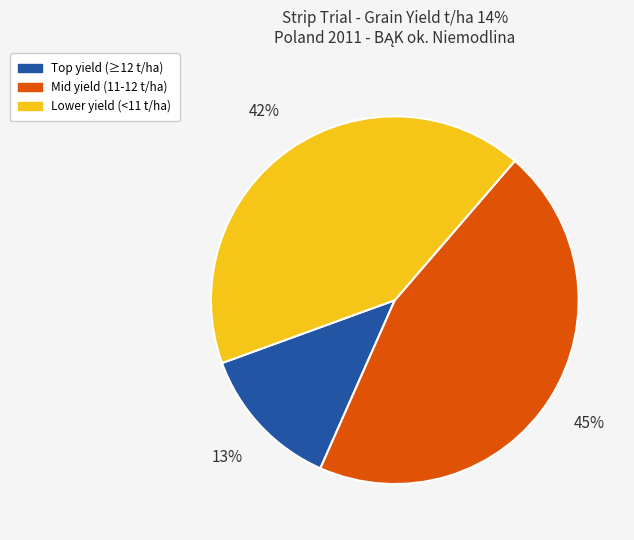

To the nearest percent, what is the difference between the largest and smallest slice percentages?

32%